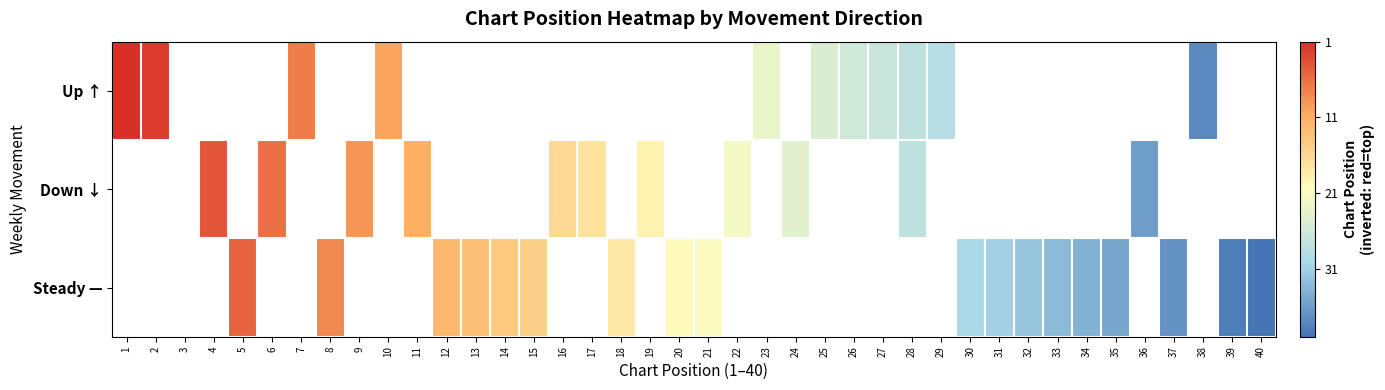

Which label corresponds to the largest value in the chart?

1